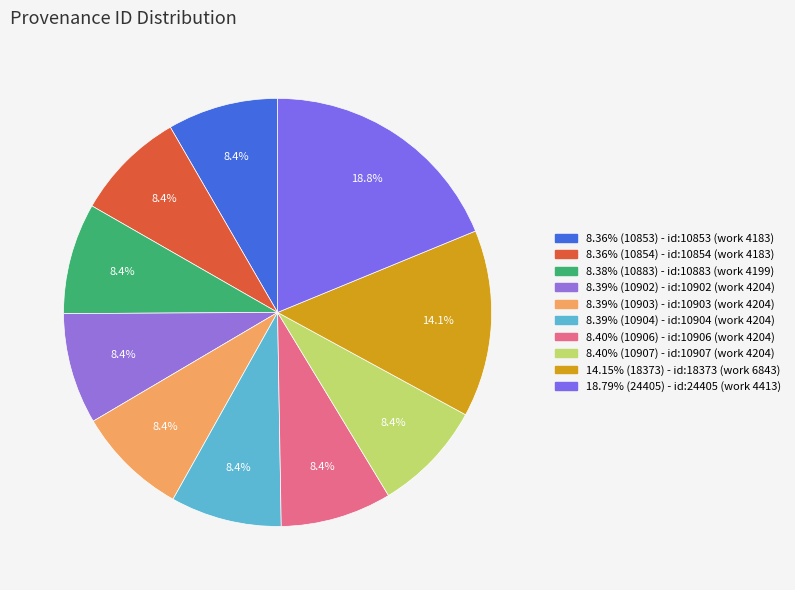

Count the number of slices in the pie.

10